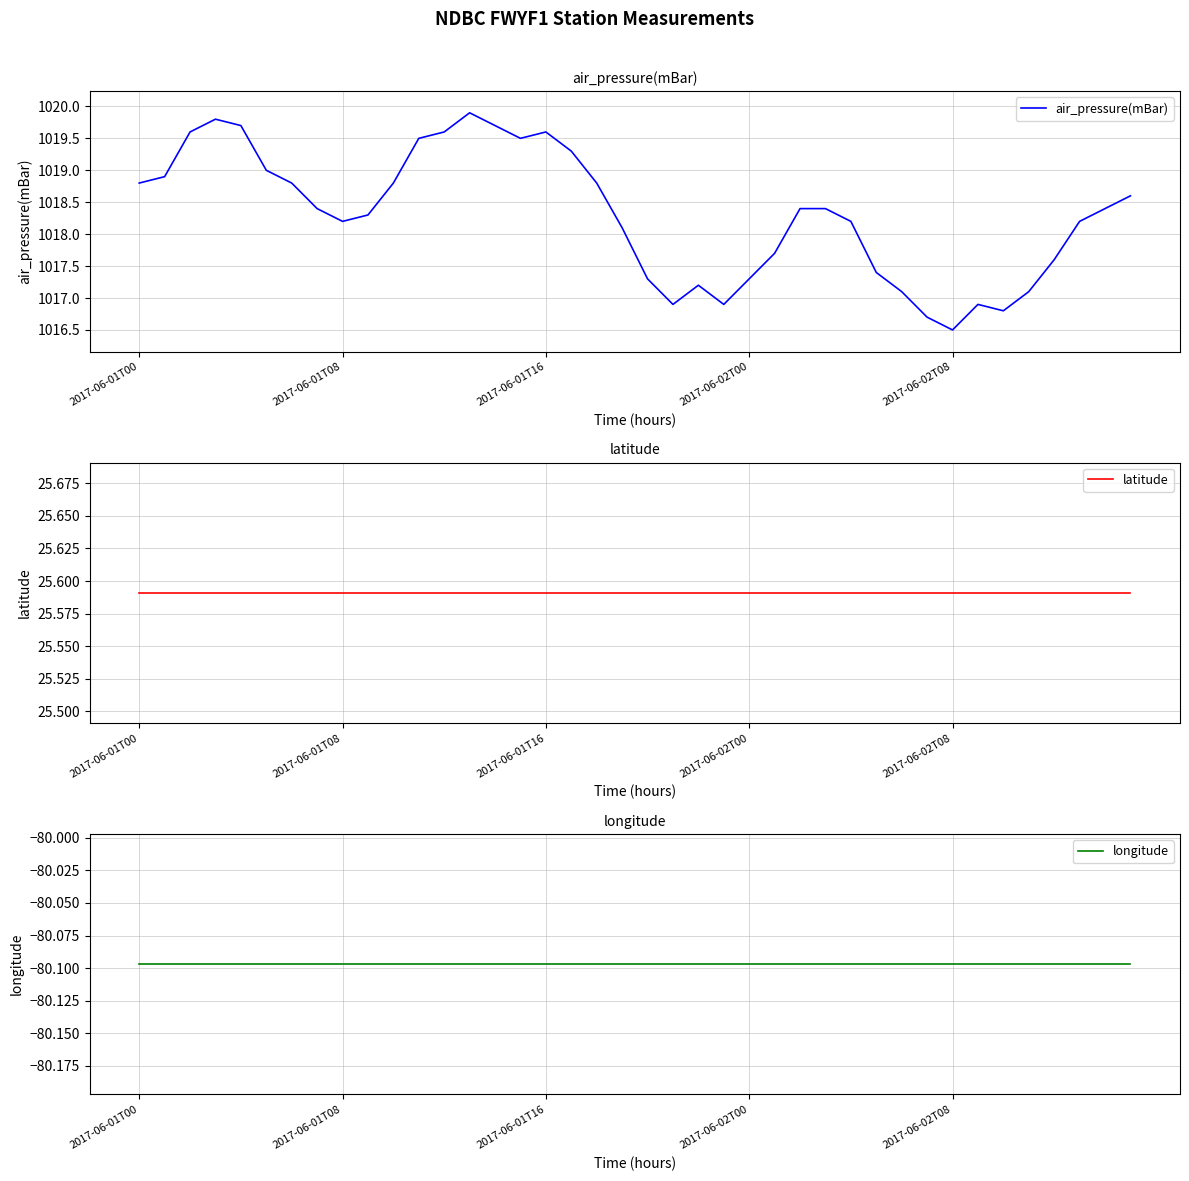

The value of latitude at 29 is 42.9. True or false?

False